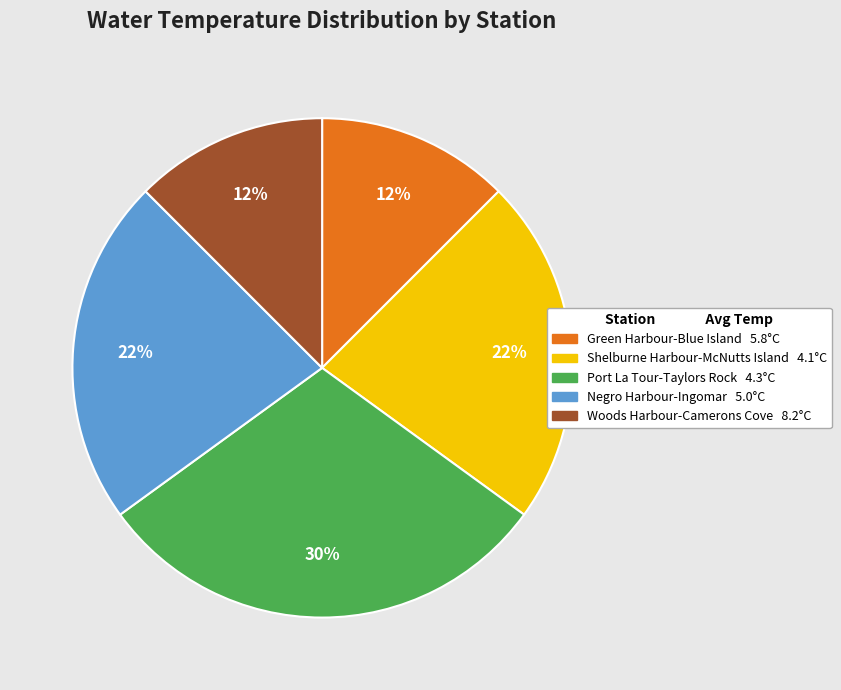

How many segments does this pie chart have?

5